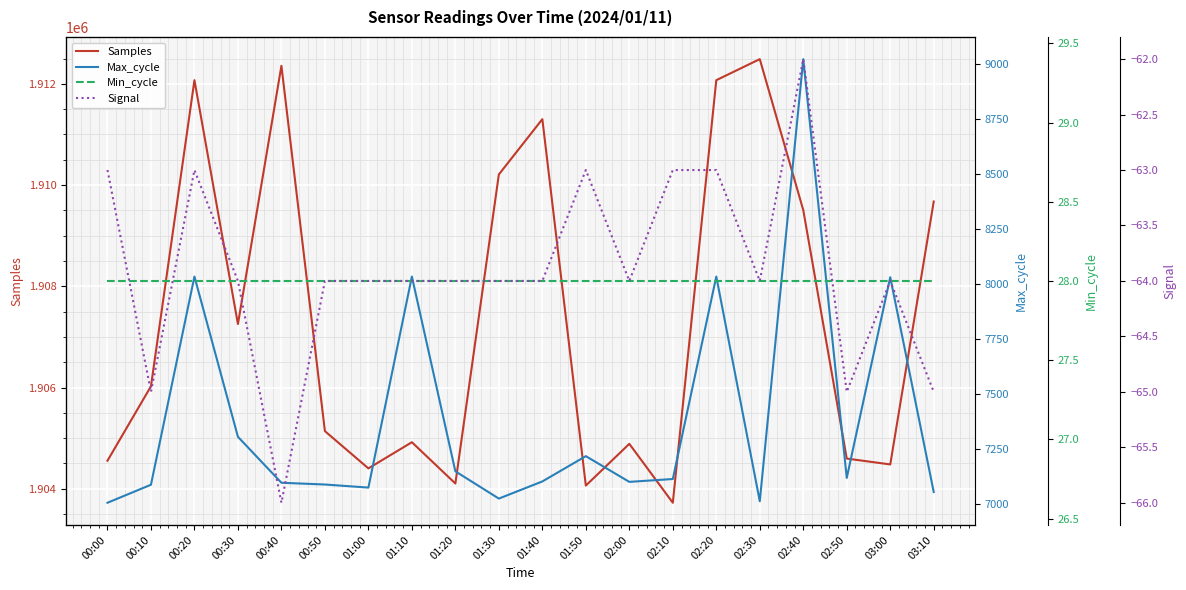

What are all the series names shown in the legend?

Samples, Max_cycle, Min_cycle, Signal